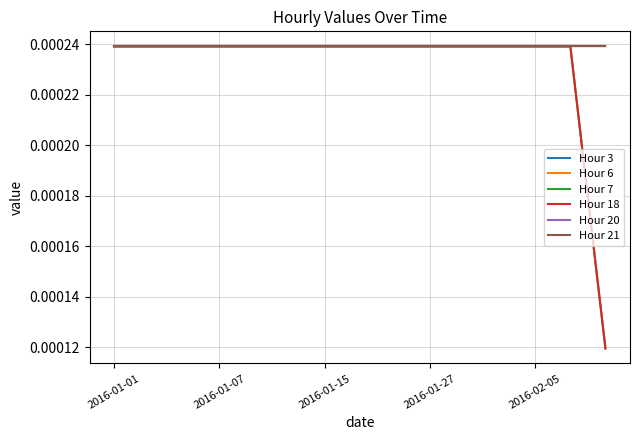

Does the chart display data point markers on the line(s)?

No